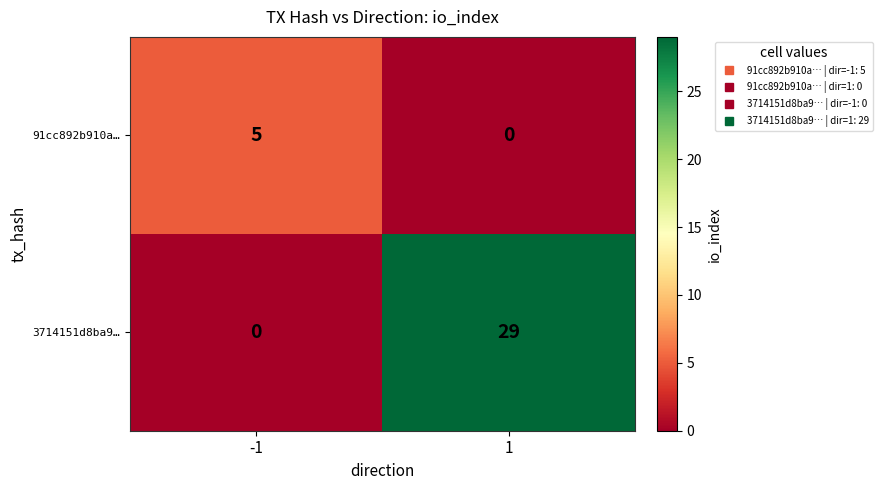

What is the difference between the maximum and minimum values in the 3714151d8ba9… series?

29